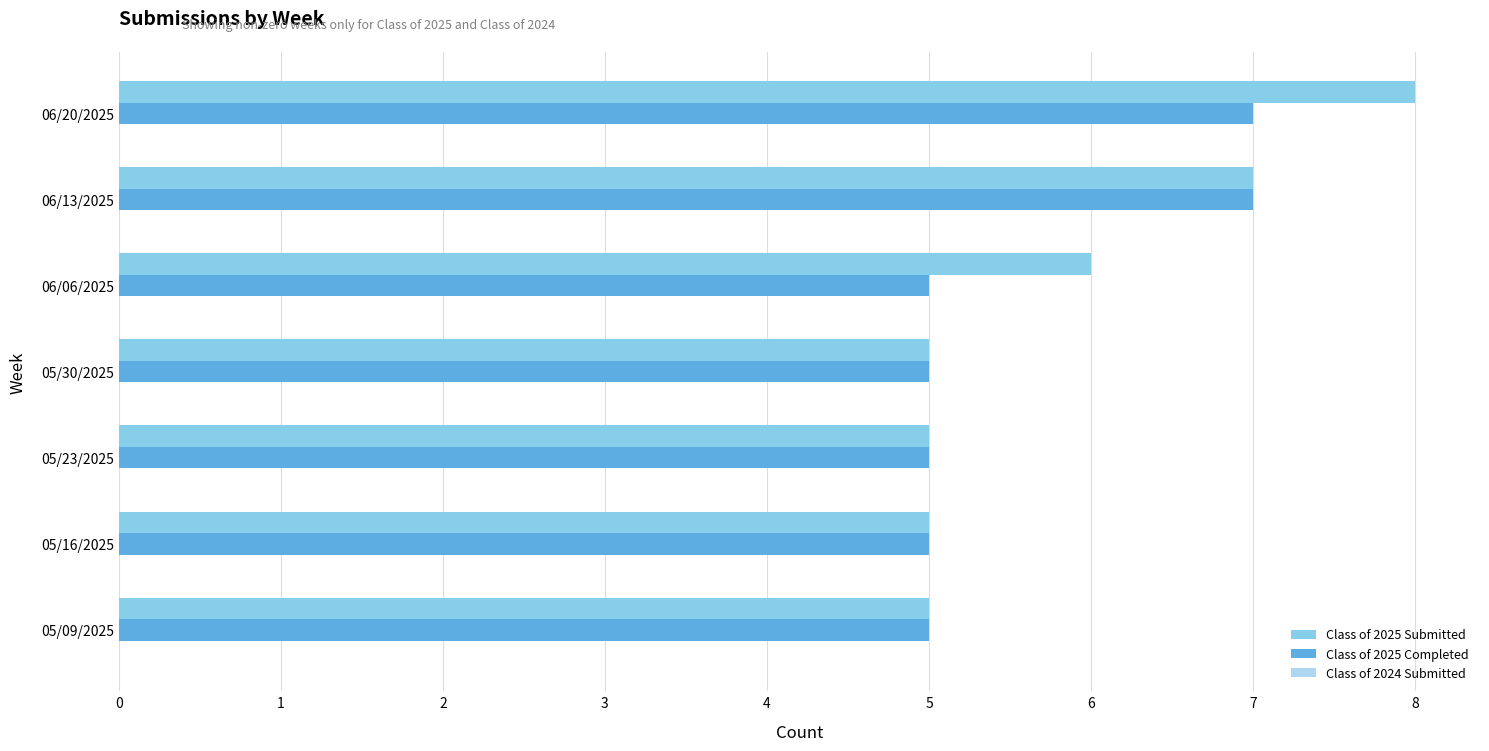

Rank the series at 06/06/2025 from lowest to highest value.

Class of 2025 Completed, Class of 2025 Submitted